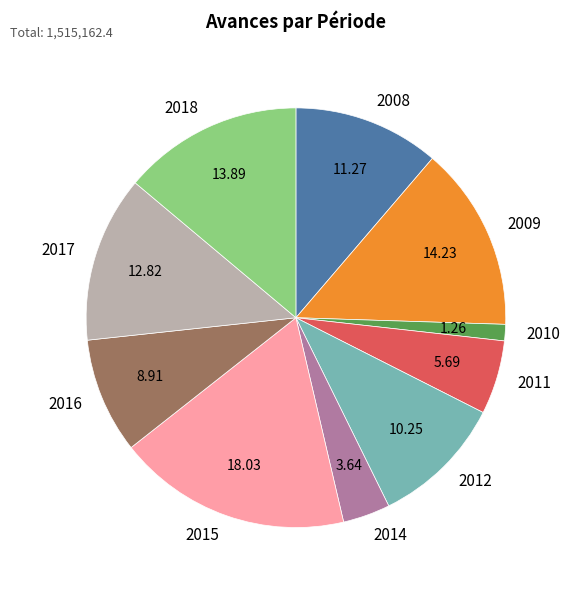

Is the sum of 2014 and 2008 greater than half?

No